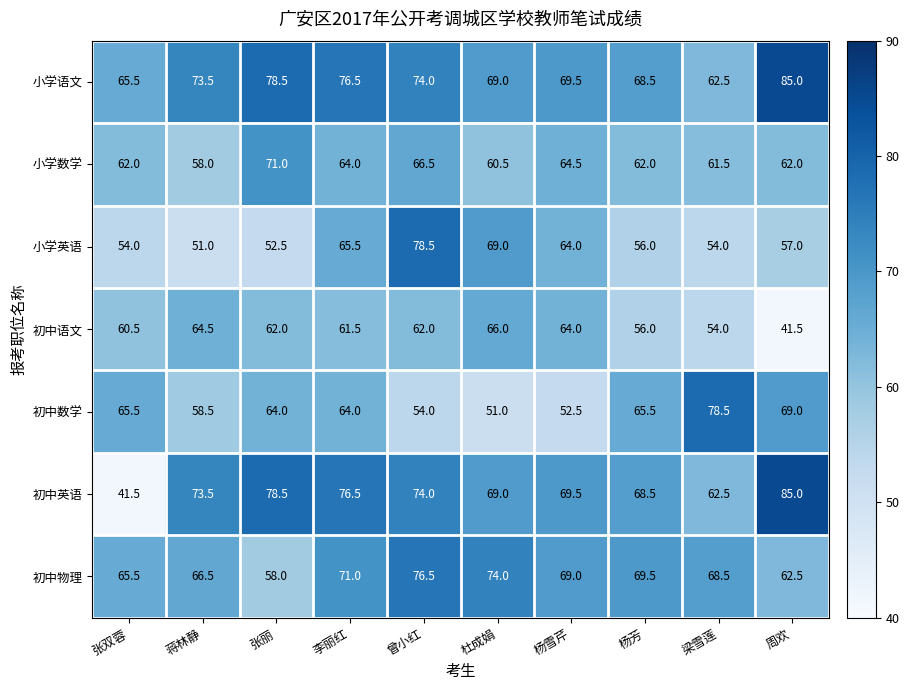

What is the maximum value shown in the chart?

85.0